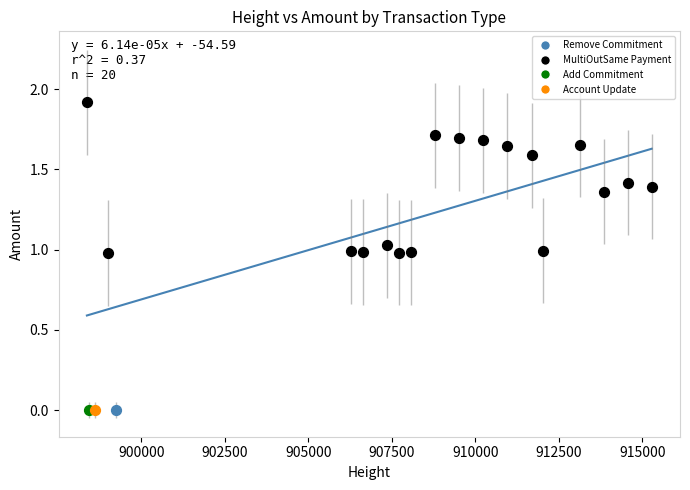

What are all the series names shown in the legend?

Remove Commitment, Add Commitment, MultiOutSame Payment, Account Update